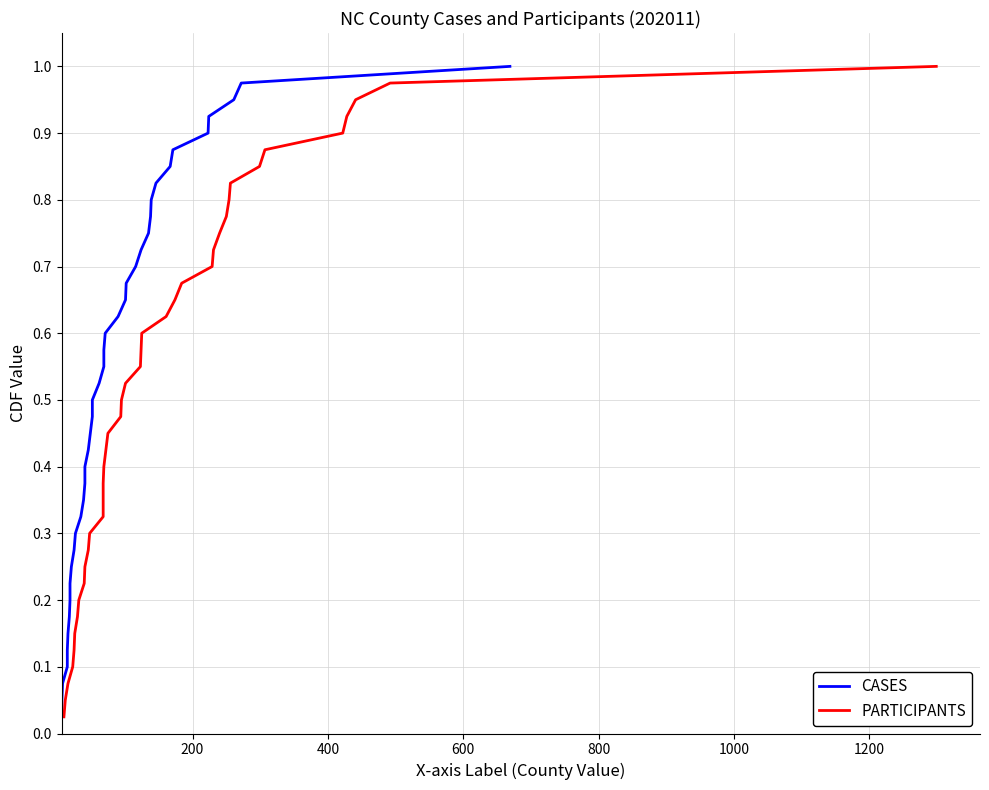

At how many categories does at least one series exceed 0?

40